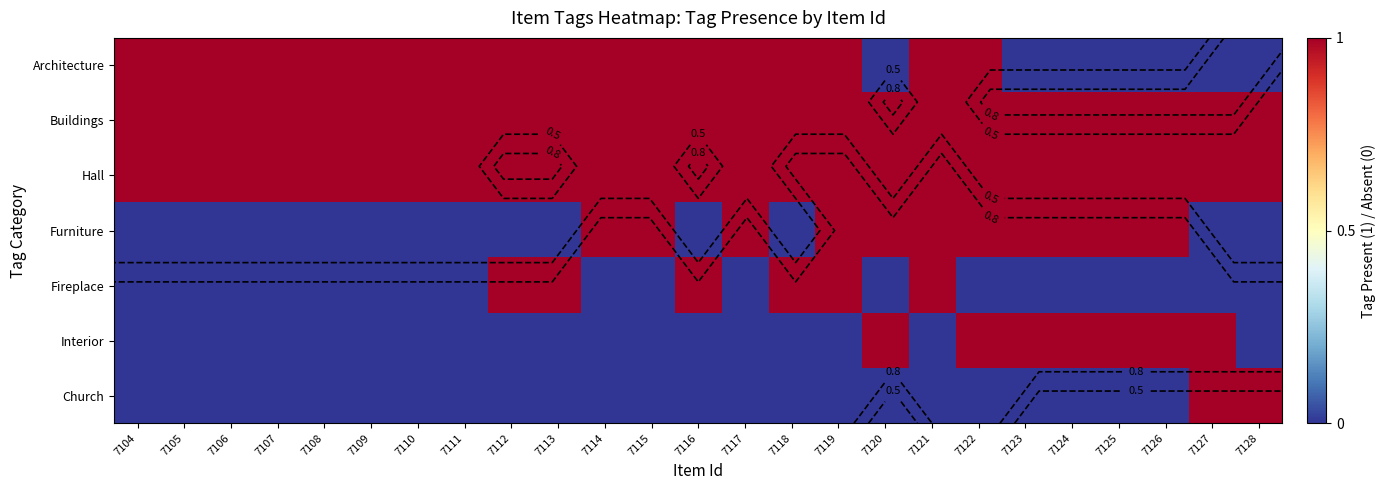

Rank the series by their maximum value, from lowest to highest.

Architecture, Buildings, Hall, Furniture, Fireplace, Interior, Church